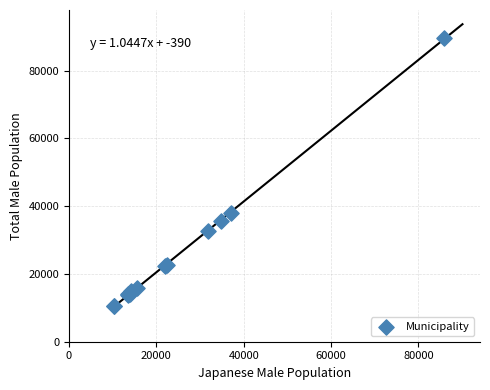

What Y value in the scatter plot is closest to 50126?

37862